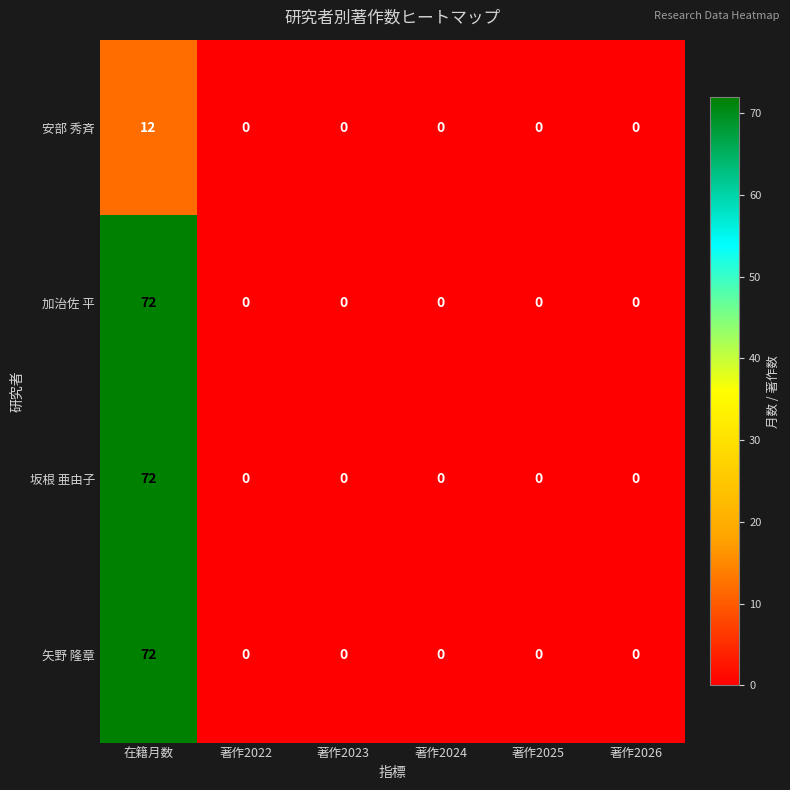

Reading right to left, extract all data points from this chart.

安部 秀斉: 0	0	0	0	0	12
加治佐 平: 0	0	0	0	0	72
坂根 亜由子: 0	0	0	0	0	72
矢野 隆章: 0	0	0	0	0	72